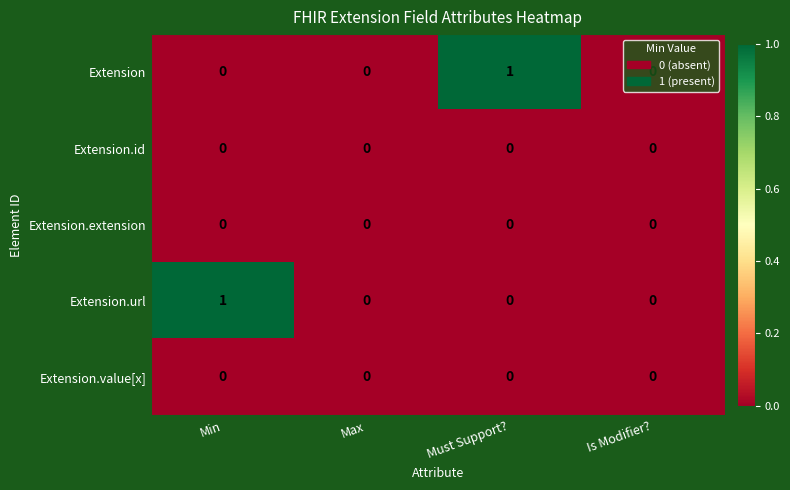

Is the value of Extension.url at Min greater than the value of Extension.value[x] at Is Modifier??

Yes